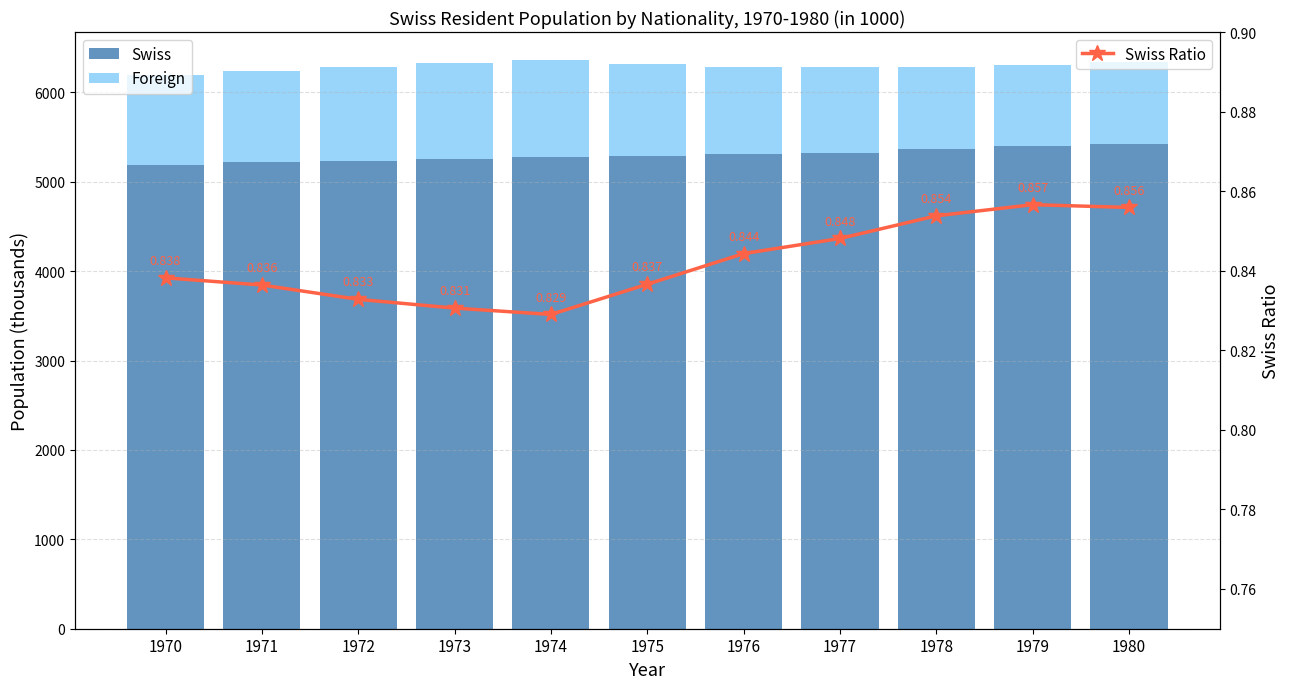

What is the maximum value for Foreign?

1084.3